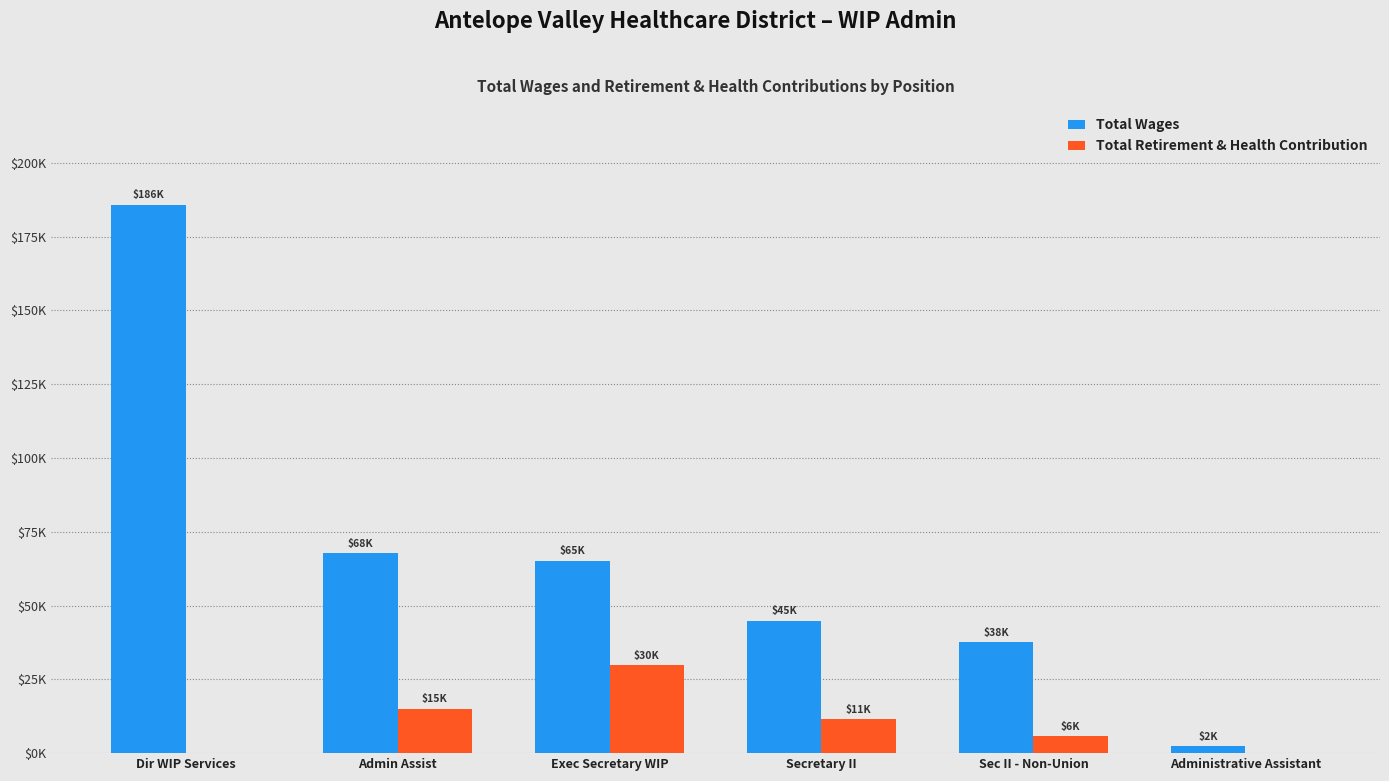

What are all the series names shown in the legend?

Total Wages, Total Retirement & Health Contribution